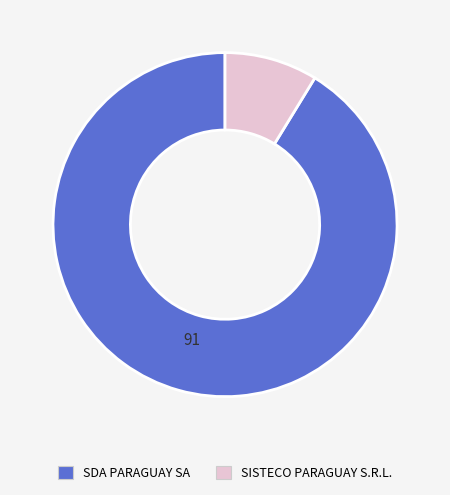

Which has a higher value, SISTECO PARAGUAY S.R.L. or SDA PARAGUAY SA?

SDA PARAGUAY SA